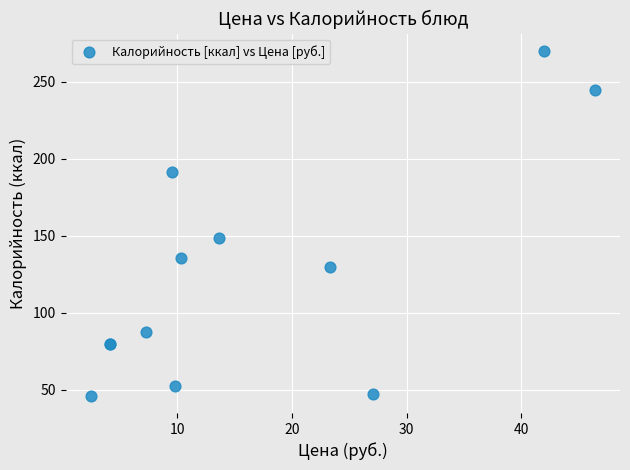

What Y value in the scatter plot is closest to 158?

148.2